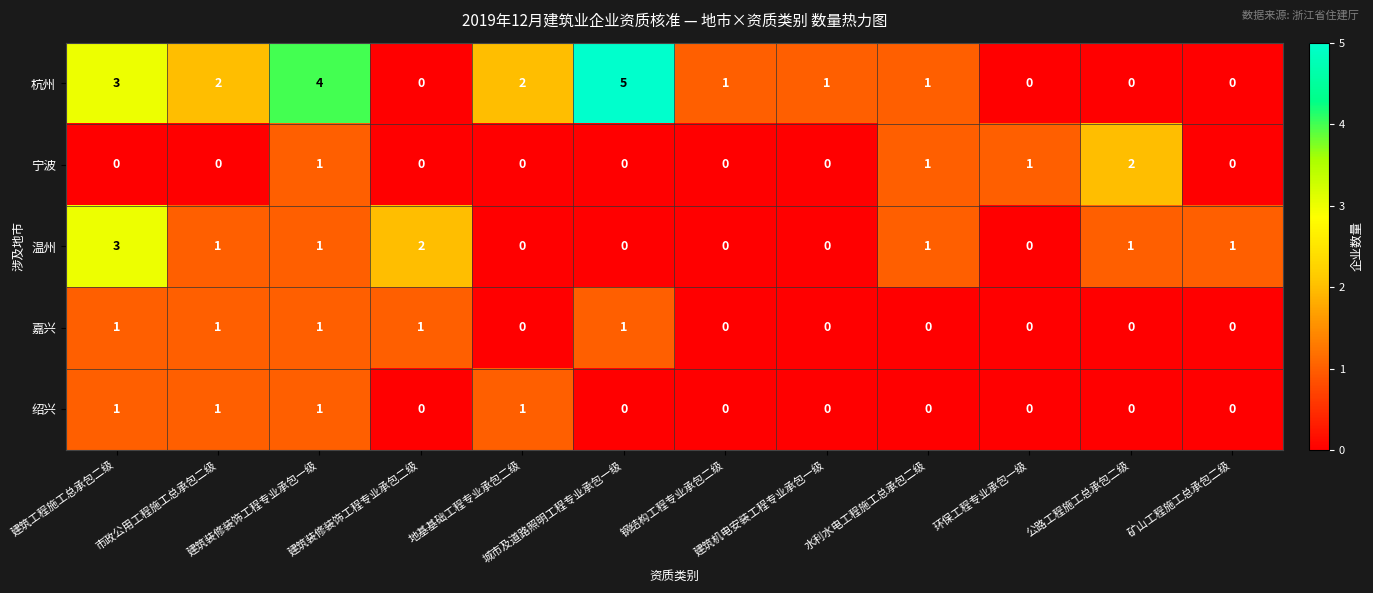

At which label does 杭州 first exceed 1?

建筑工程施工总承包二级